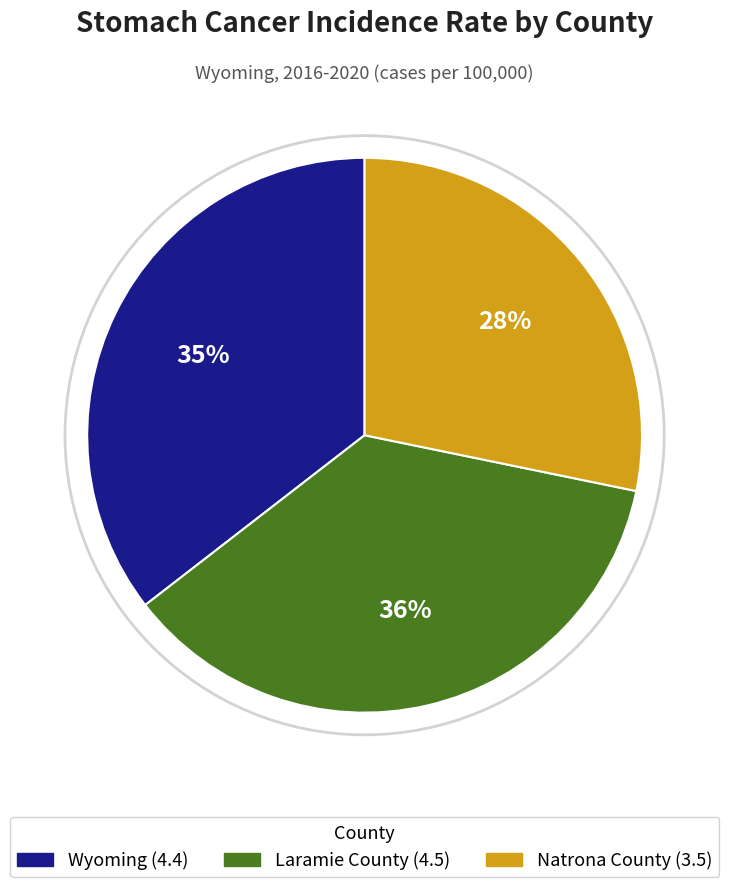

Which has a higher value, Wyoming or Laramie County?

Laramie County